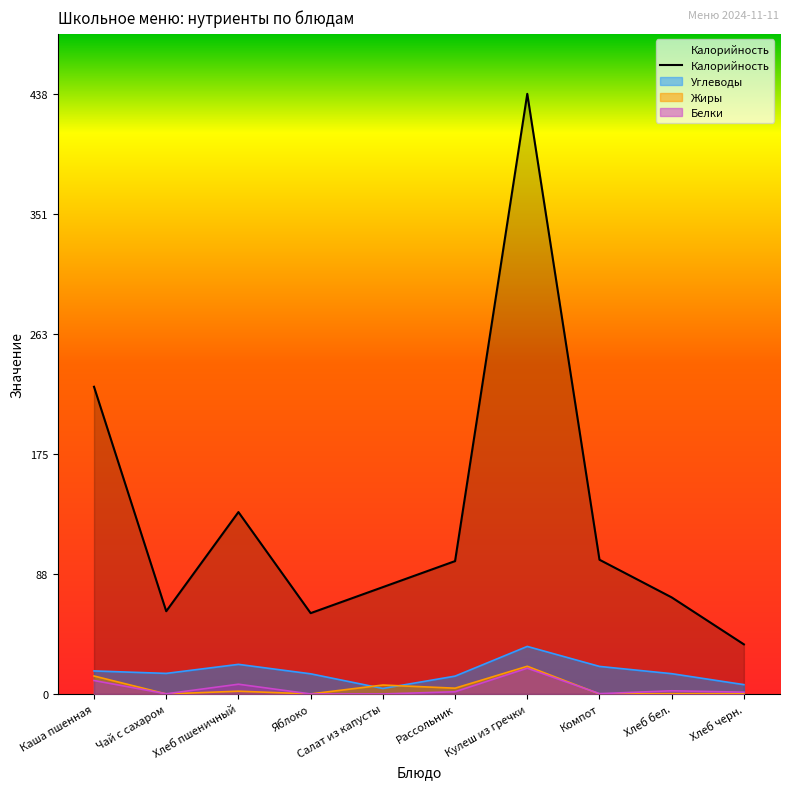

List the labels in order of value, largest first.

Кулеш из гречки, Каша пшенная, Хлеб пшеничный, Компот, Рассольник, Салат из капусты, Хлеб бел., Чай с сахаром, Яблоко, Хлеб черн.